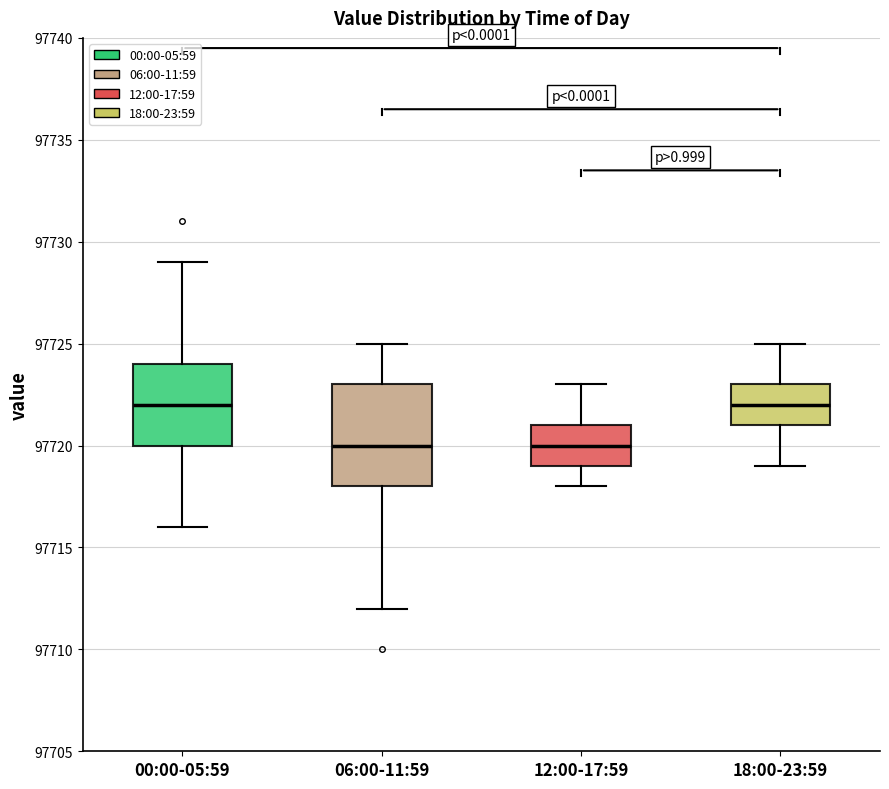

Reading left to right, read every box against the y-axis: the position of its median line, the range the box covers, and the ends of its whiskers. The values are not printed on the chart, so give them approximately, as read against the axis.

00:00-05:59: median 97722, box 97720 to 97724, whiskers 97716 to 97729
06:00-11:59: median 97720, box 97718 to 97723, whiskers 97712 to 97725
12:00-17:59: median 97720, box 97719 to 97721, whiskers 97718 to 97723
18:00-23:59: median 97722, box 97721 to 97723, whiskers 97719 to 97725